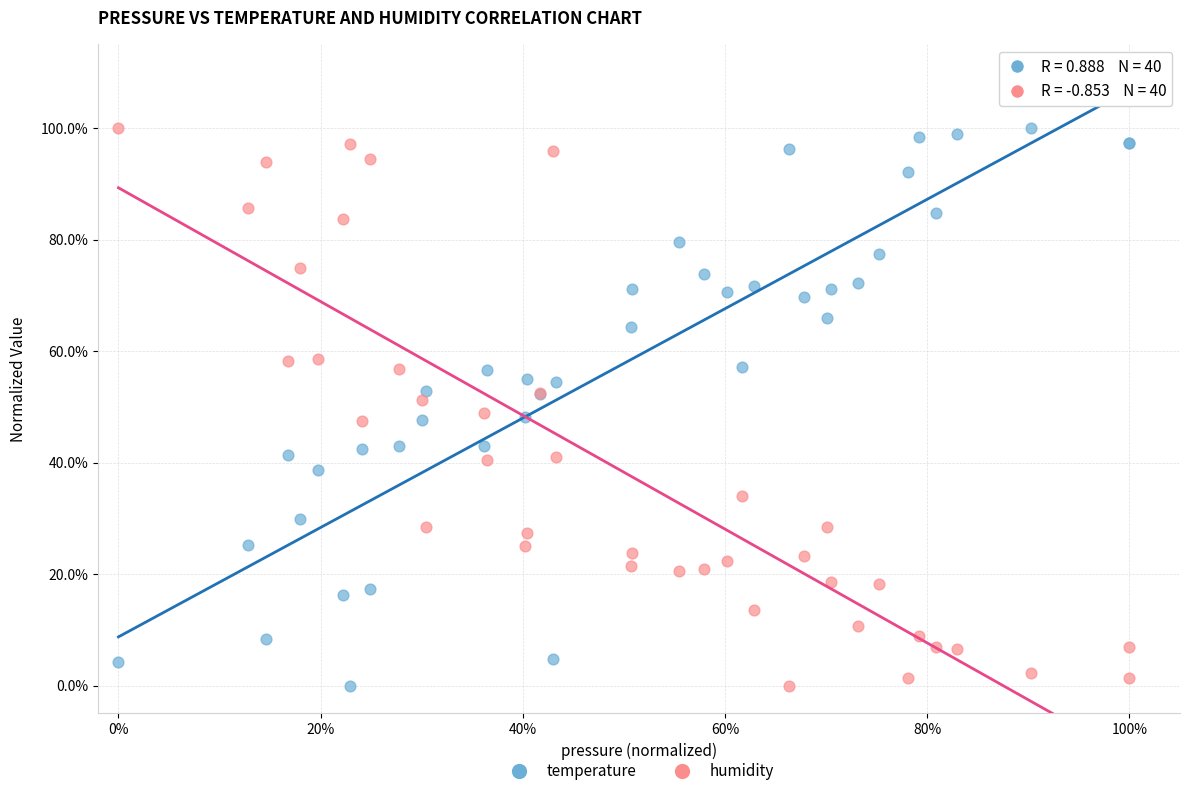

What are all the series names shown in the legend?

temperature, humidity